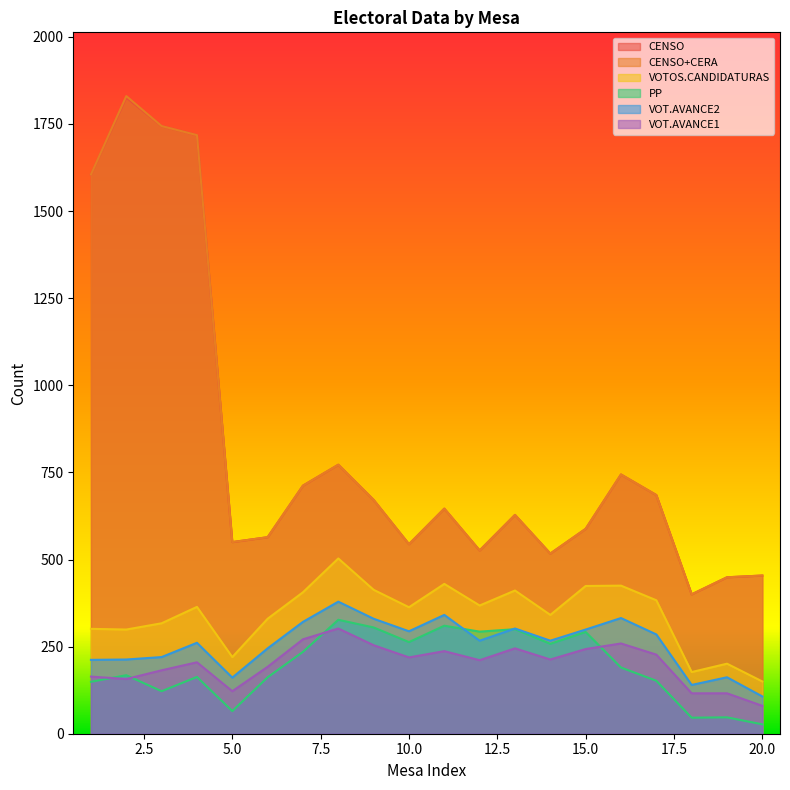

What is the highest value of the VOTOS.CANDIDATURAS series?

503